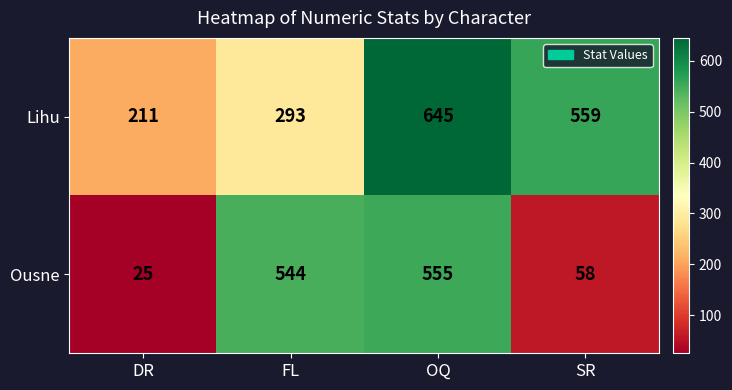

Where does the Lihu series first go above 559?

OQ